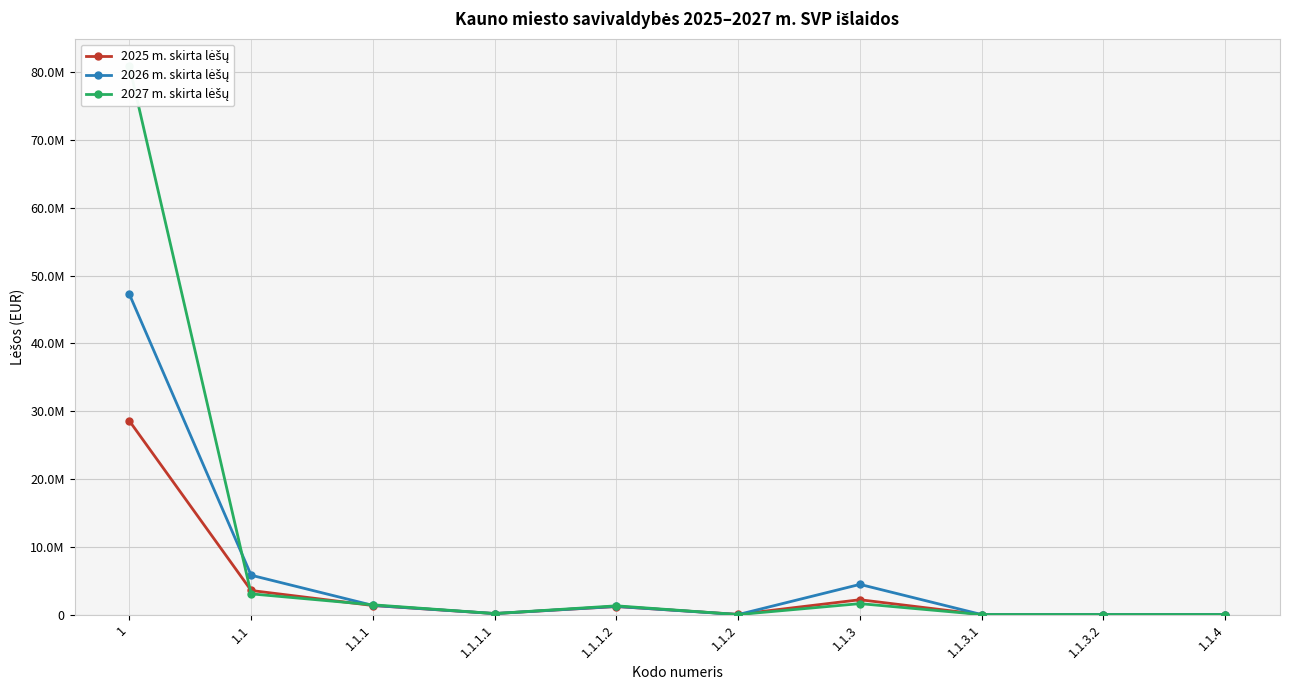

True or false: 2027 m. skirta lėšų has a value of -40823017.2 at 1.1.3.1.

False